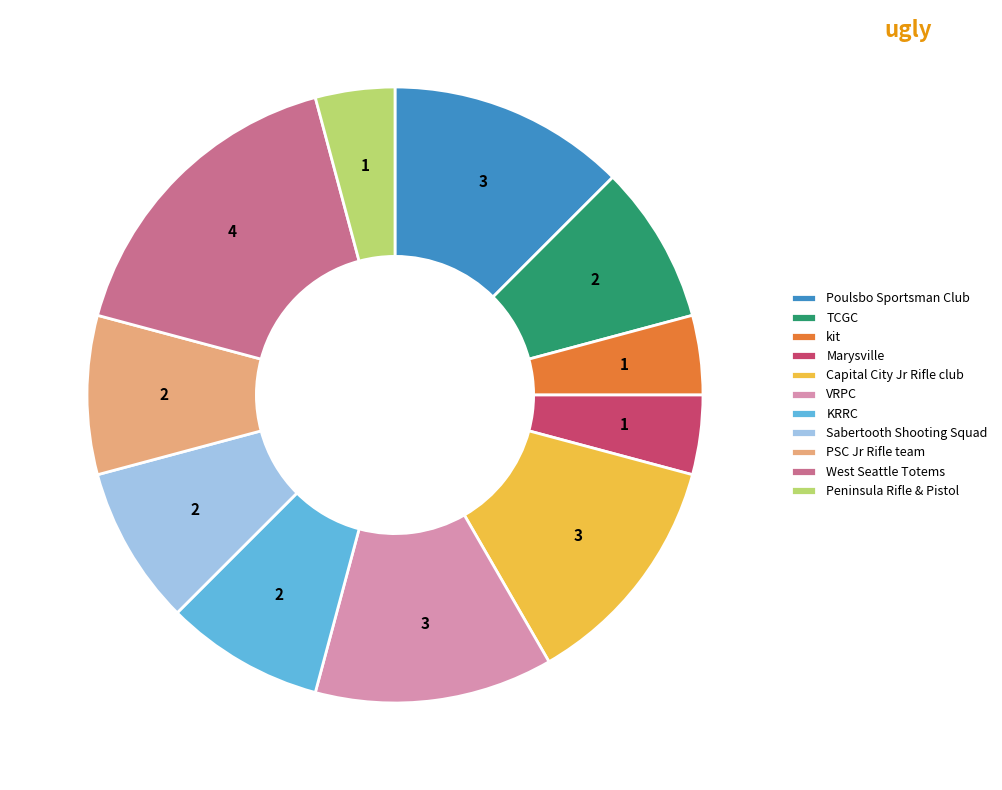

What is the ratio of the value at Capital City Jr Rifle club to the value at Sabertooth Shooting Squad?

1.5